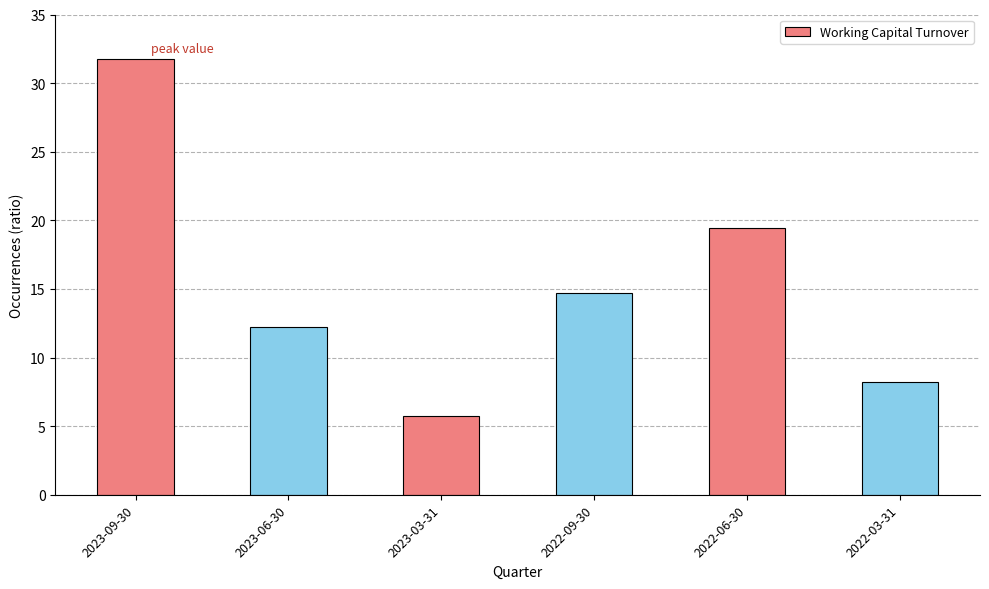

At which label does the data first exceed 14?

2023-09-30